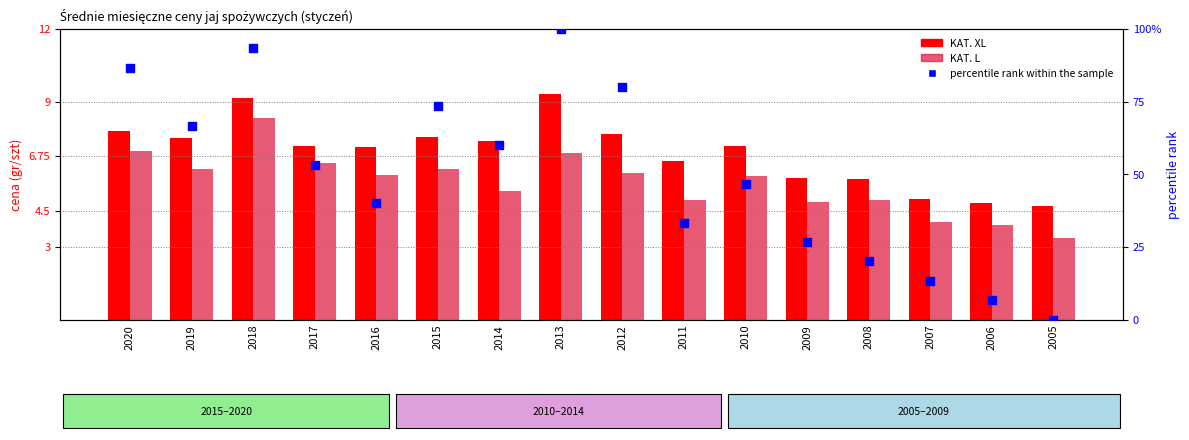

Is the value of percentile rank within the sample at 2019 greater than the value of KAT. XL at 2012?

Yes